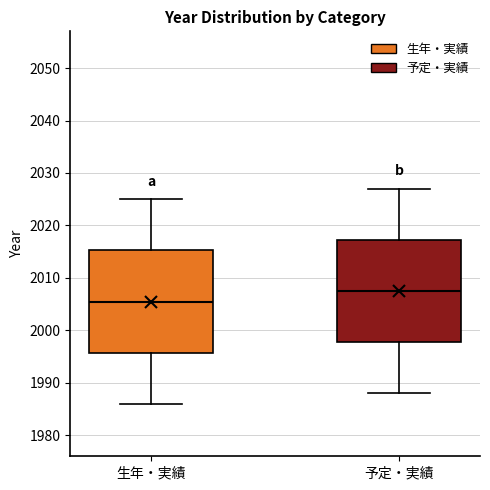

Reading left to right, read every box against the y-axis: the position of its median line, the range the box covers, and the ends of its whiskers. The values are not printed on the chart, so give them approximately, as read against the axis.

生年・実績: median 2006, box 1996 to 2015, whiskers 1986 to 2025
予定・実績: median 2008, box 1998 to 2017, whiskers 1988 to 2027